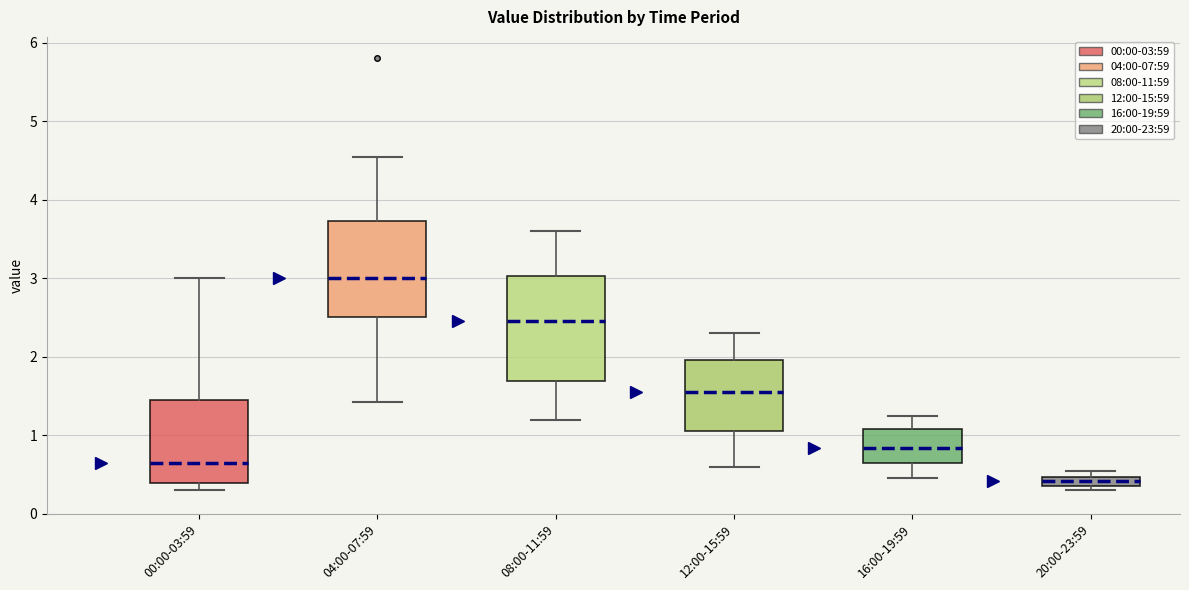

Where is the upper edge of the box for 16:00-19:59 on the y-axis? The values are not printed on the chart, so give them approximately, as read against the axis.

1.1